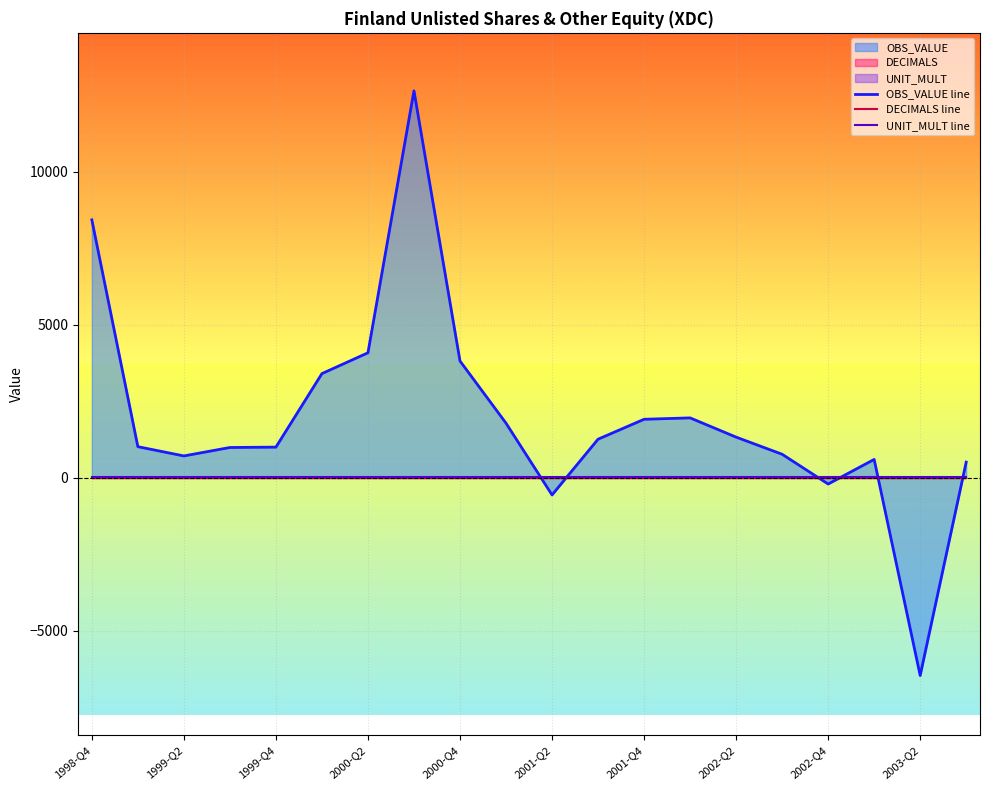

The value of DECIMALS line at 2003-Q2 is 2. True or false?

True